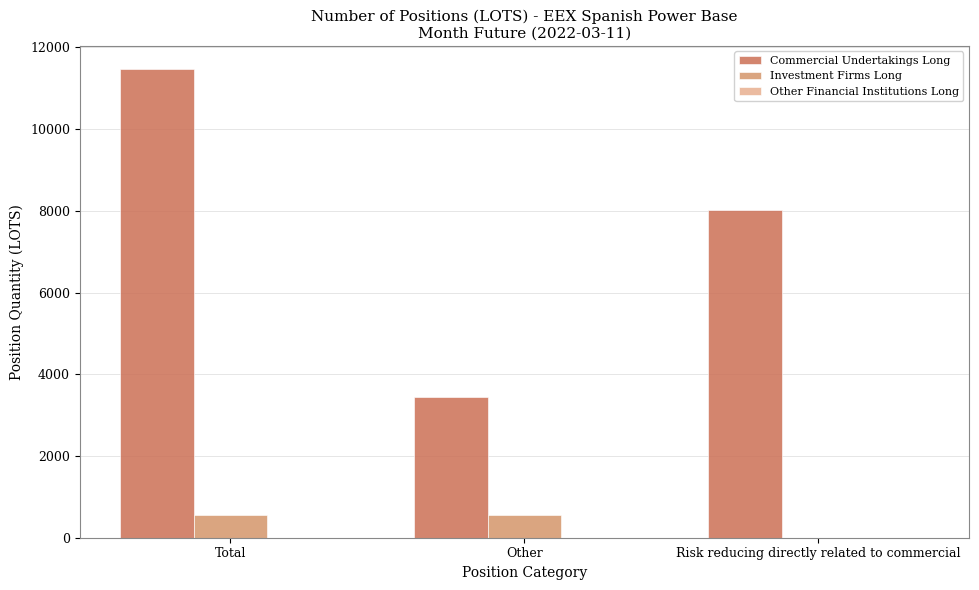

Are the bars horizontal?

No